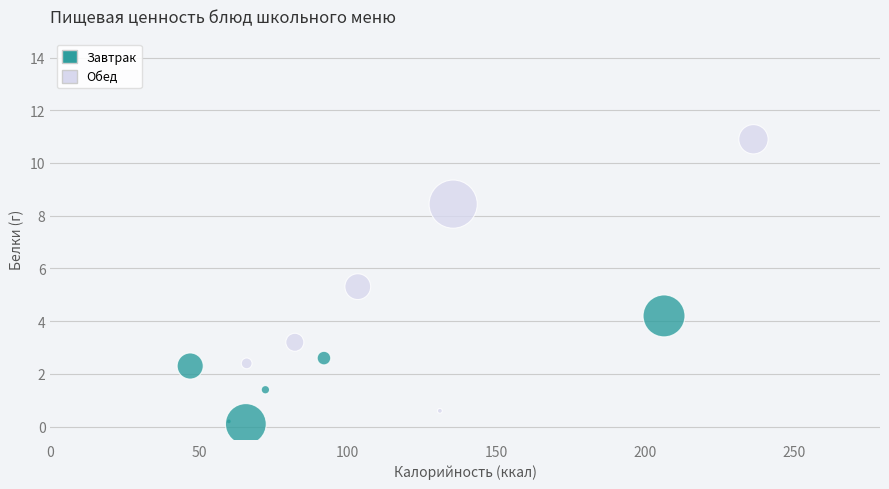

Which series has the widest spread of Y values?

Обед